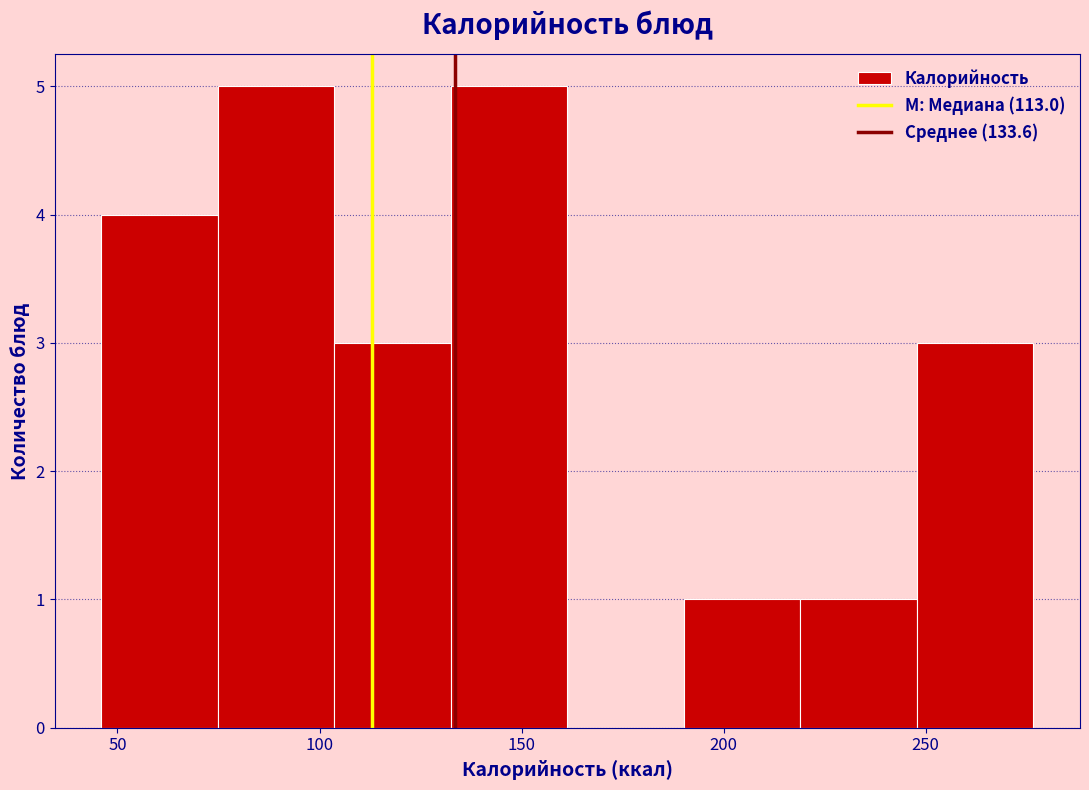

How tall is the bar that spans 75 to 105 on the x-axis? Neither the bar edges nor the heights are printed on the chart, so give them approximately, as read against the axes.

5